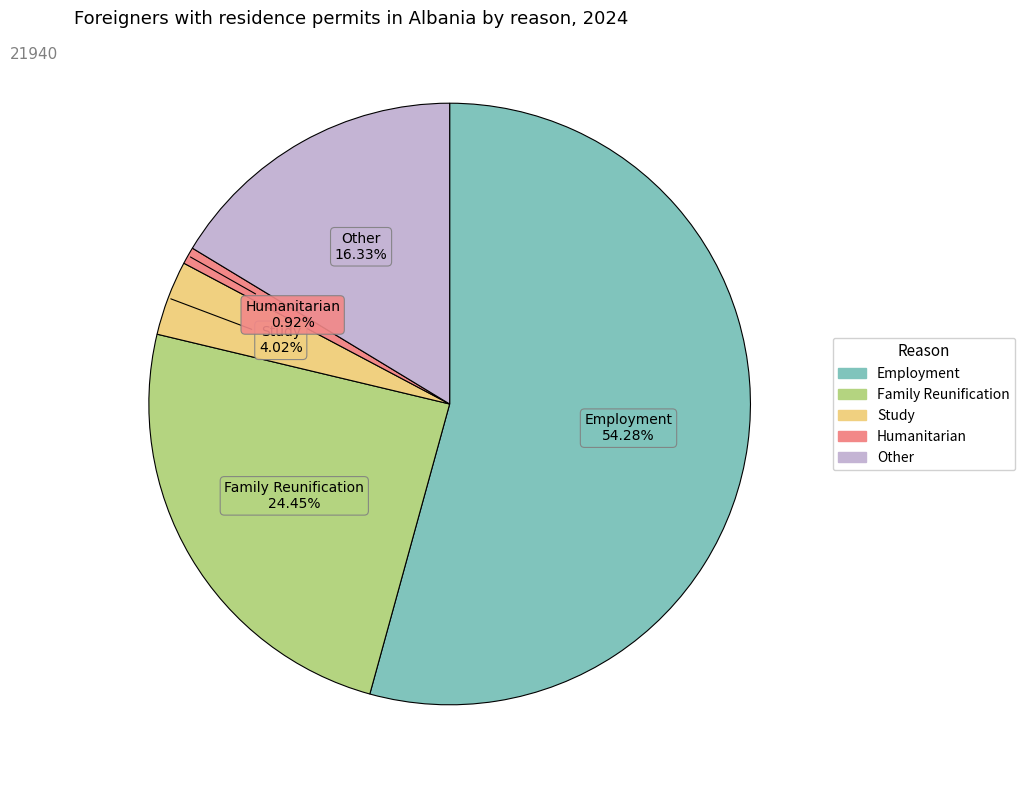

Which has a higher value, Humanitarian or Other?

Other